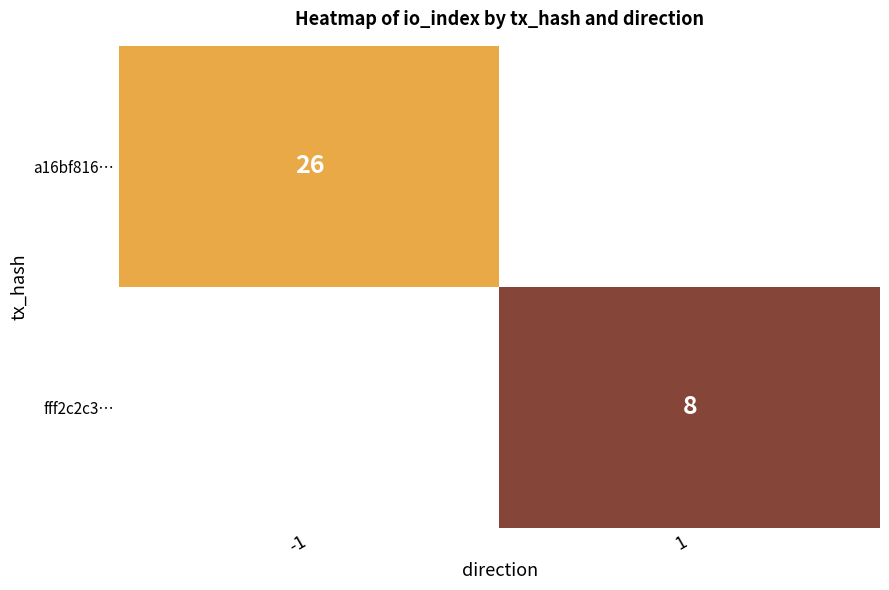

Is the value of fff2c2c3… at 1 greater than the value of a16bf816… at -1?

No